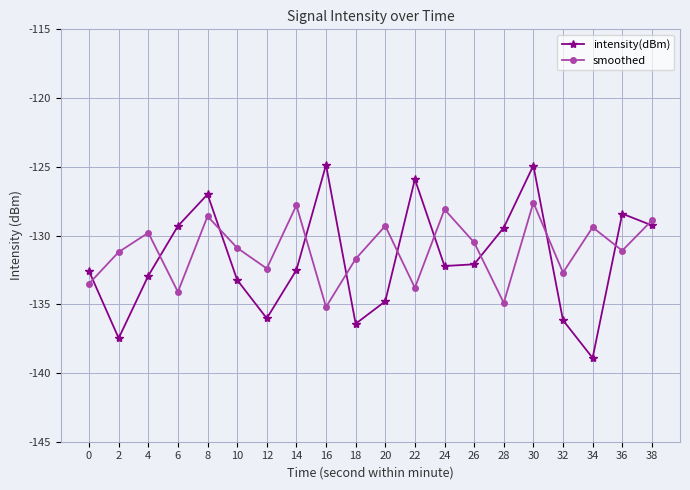

Between which two adjacent categories do intensity(dBm) and smoothed first intersect?

0 and 2